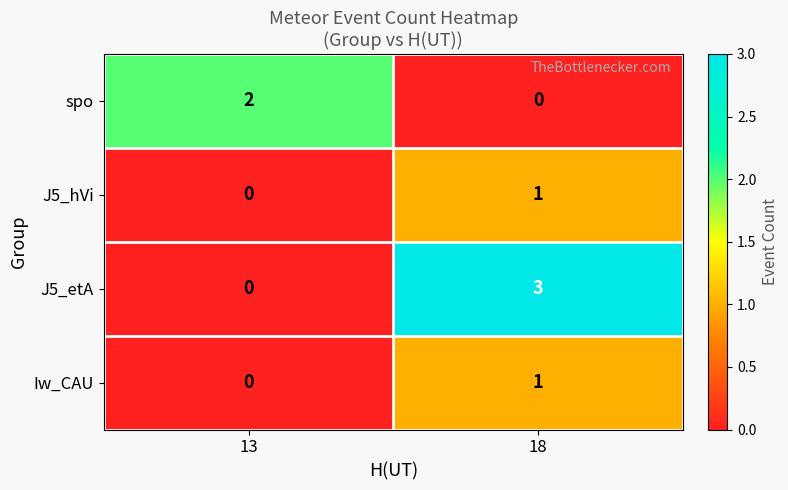

At which category does the chart reach its peak across all series?

18